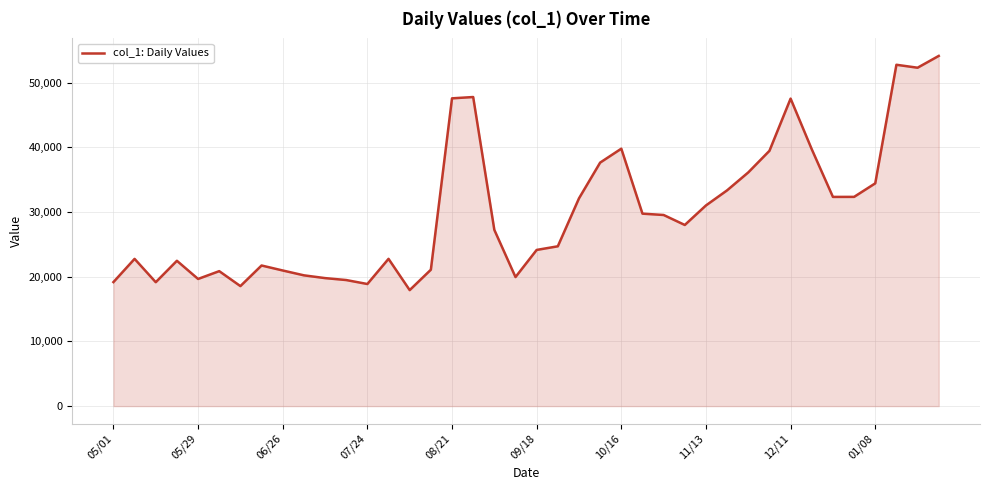

What is the minimum value shown in the chart?

17935